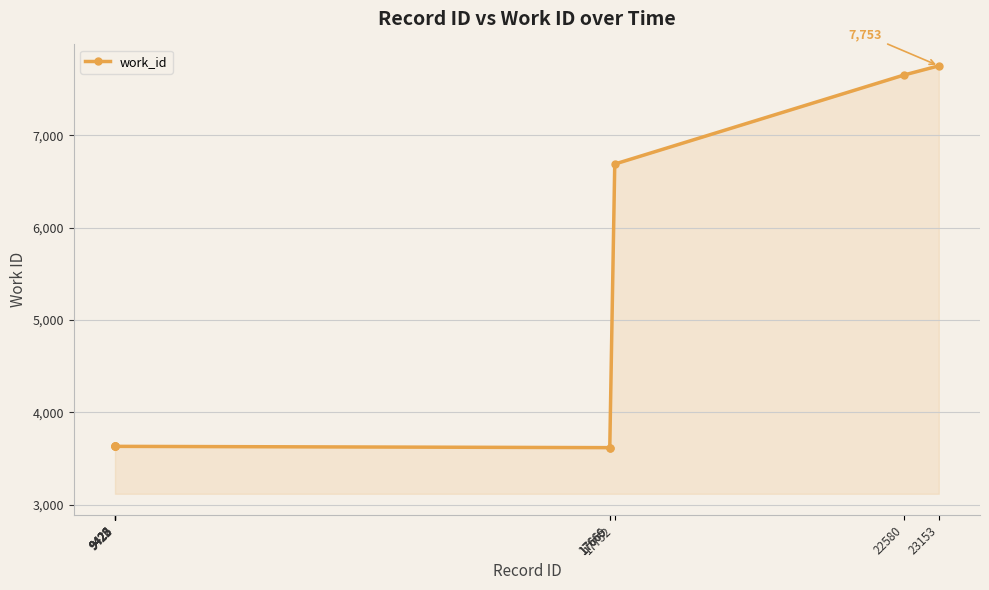

The value at 9423 is 3631. True or false?

True